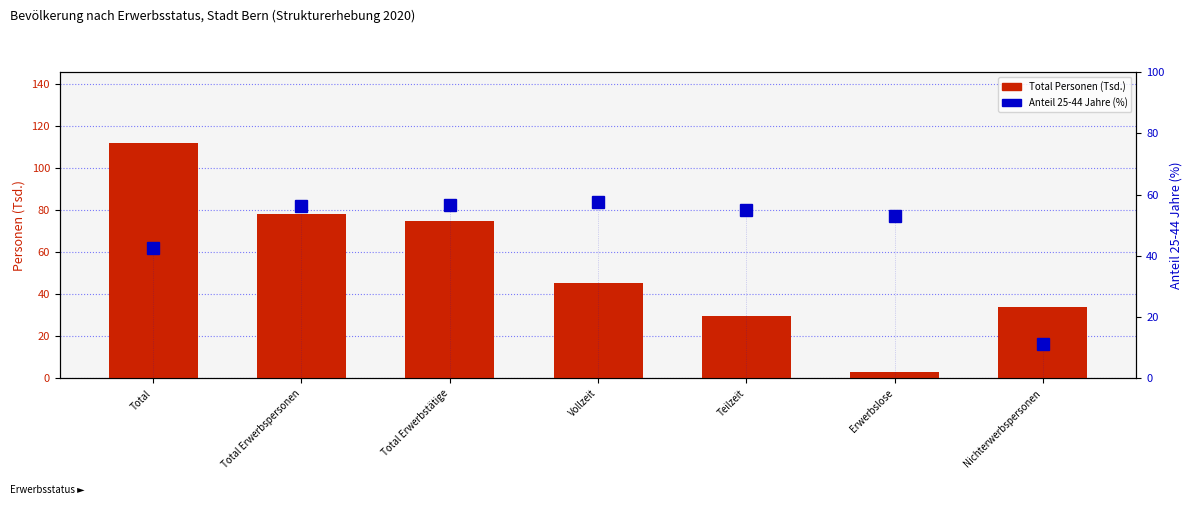

At which label does Anteil 25-44 Jahre (%) first exceed 54?

Total Erwerbspersonen